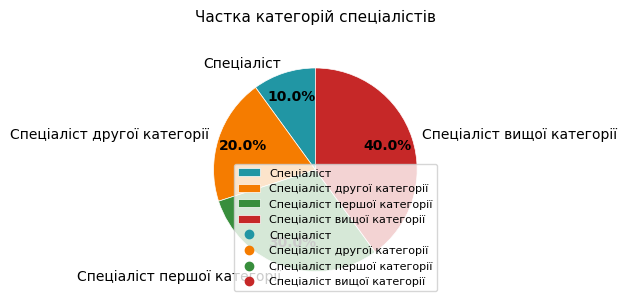

Approximately how many times larger is the value at Спеціаліст другої категорії compared to Спеціаліст першої категорії?

0.7